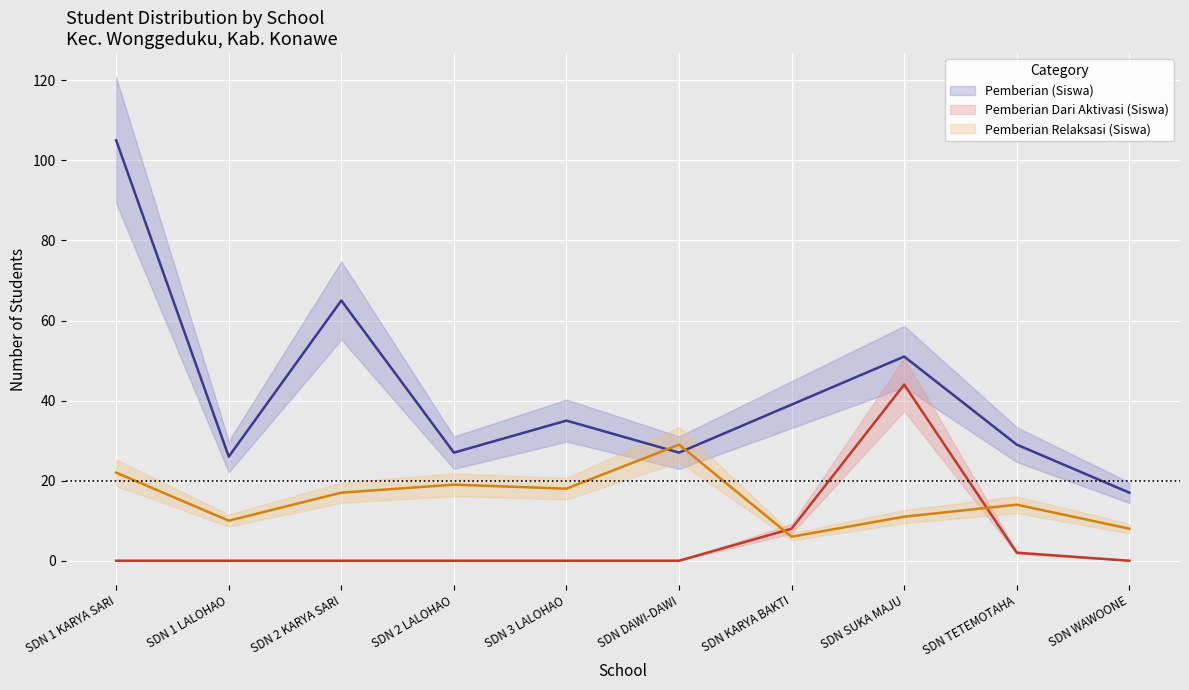

Which label corresponds to the smallest value in the chart?

SDN 1 KARYA SARI